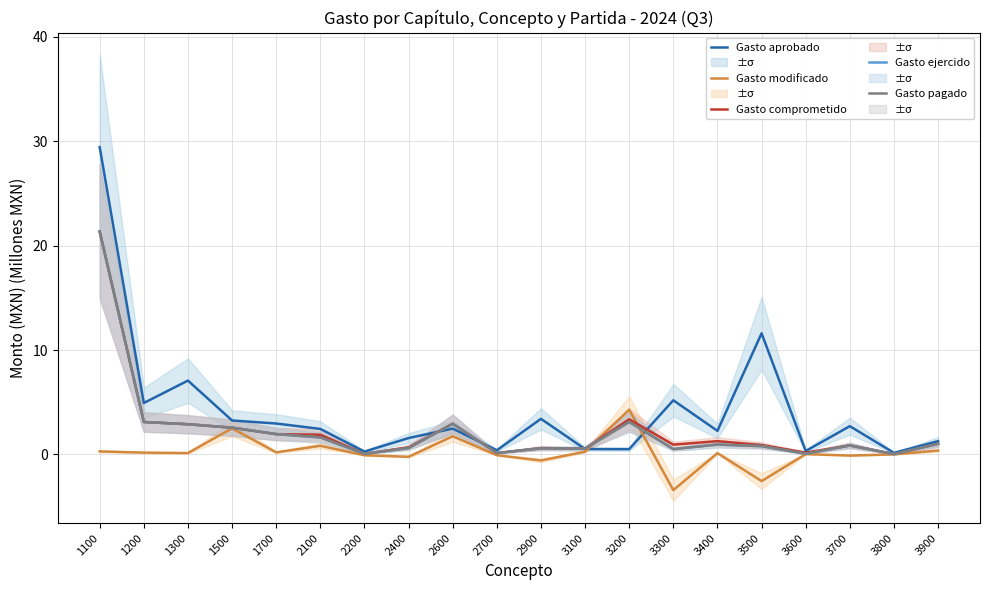

What is the difference between the maximum and minimum values in the Gasto comprometido series?

21.3